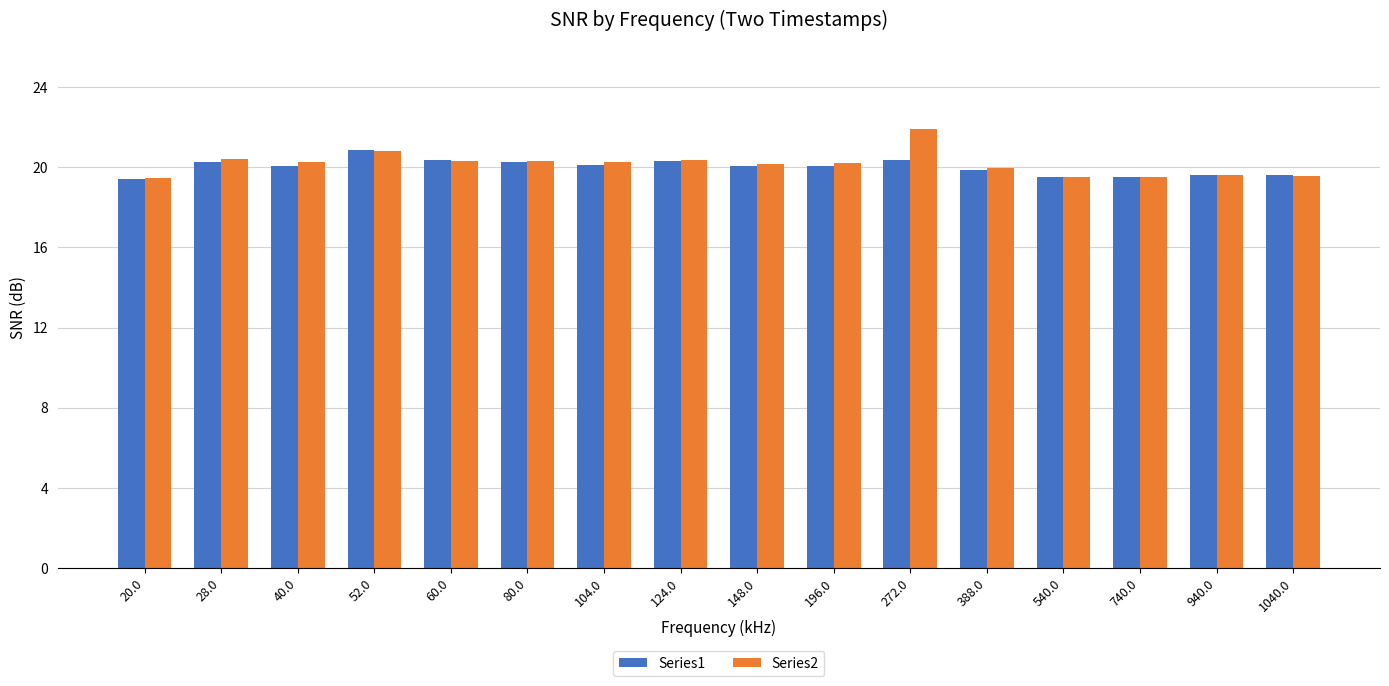

What are all the series names shown in the legend?

Series1, Series2